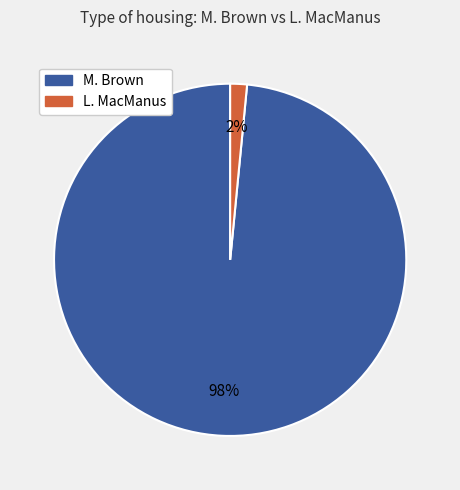

To the nearest percent, what portion does L. MacManus represent?

2%